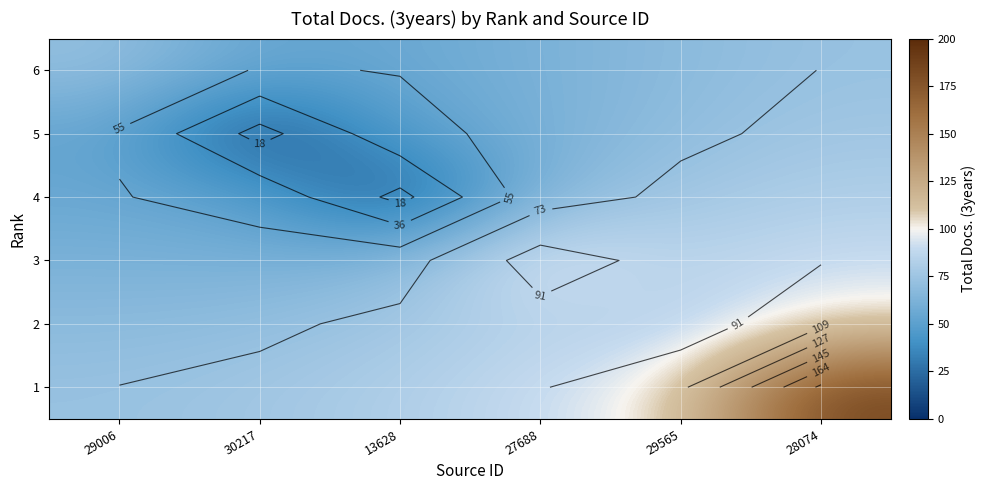

Is the value of 3 at 28074 greater than the value of 5 at 30217?

Yes